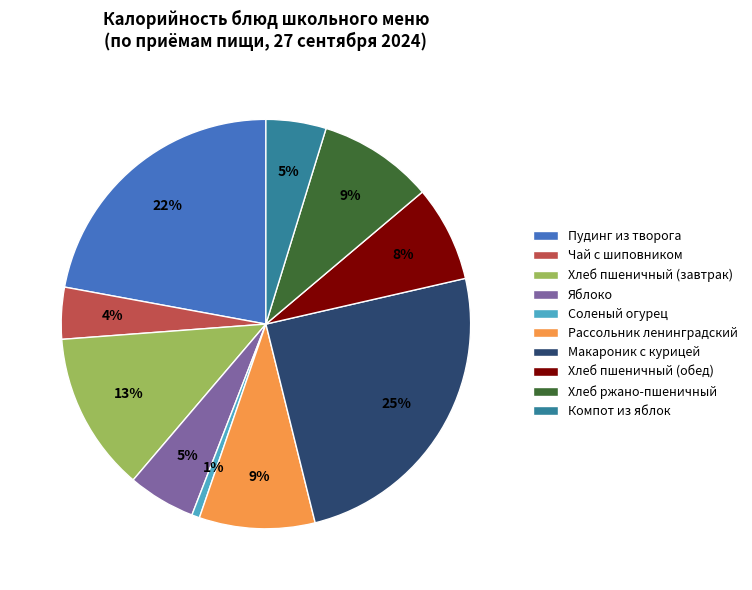

To the nearest percent, what portion does Пудинг из творога represent?

22%